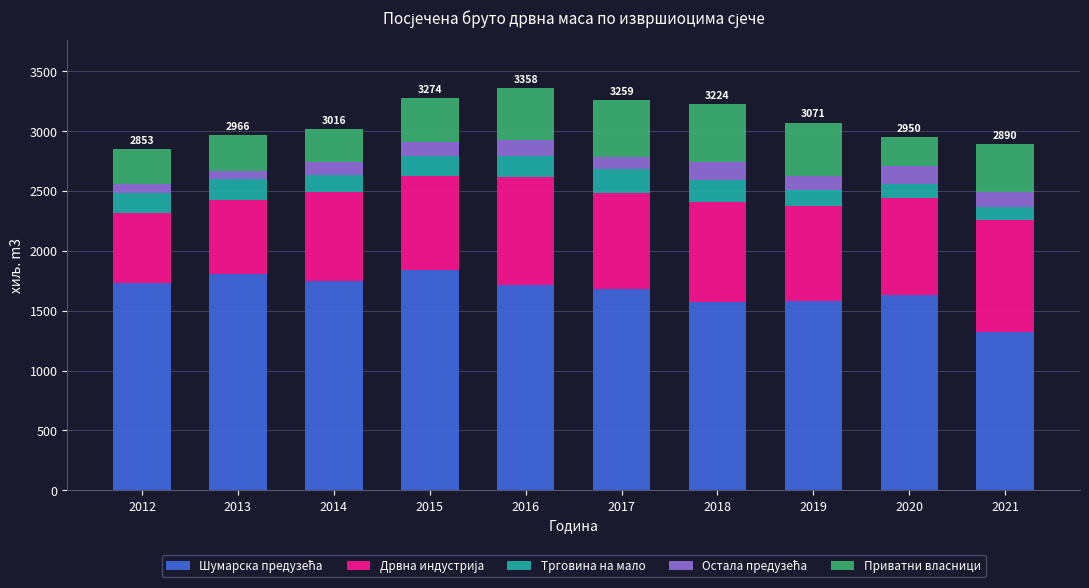

What is the total value across all series at 2014?

3015